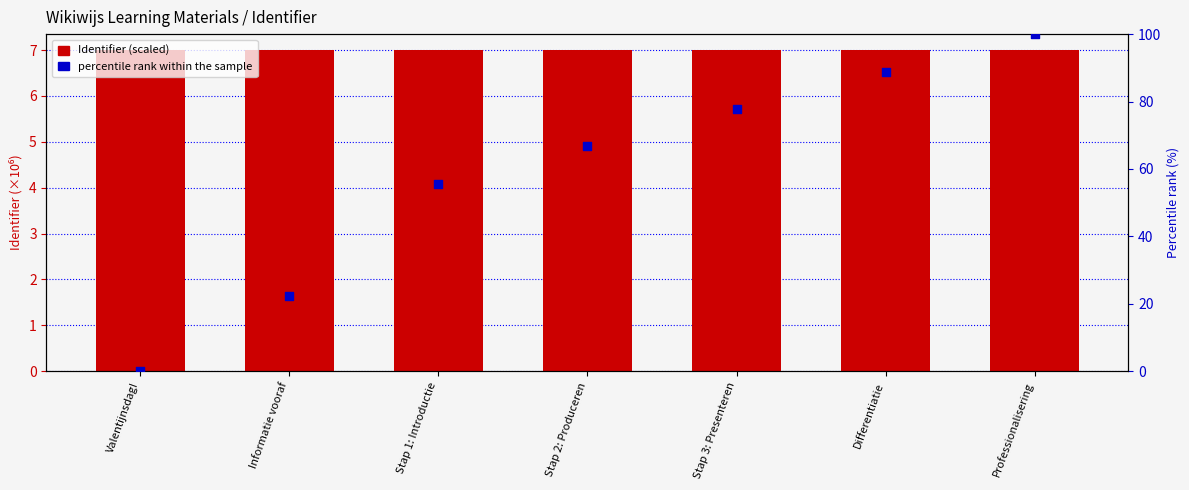

Which series has the largest total across all categories?

percentile rank within the sample